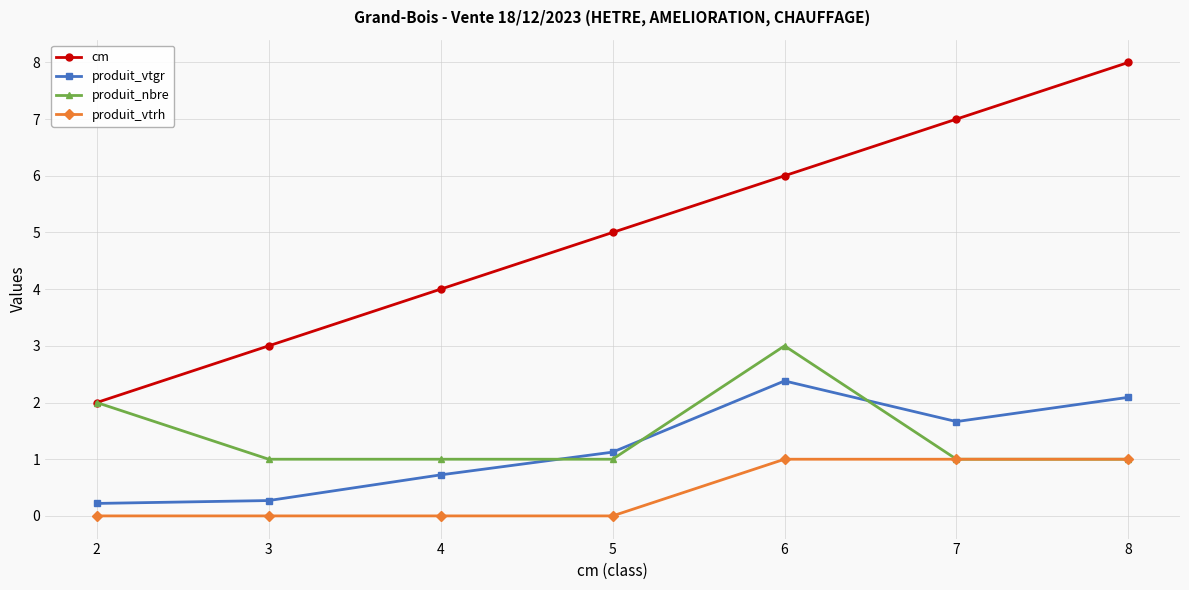

How many series are shown in this chart?

4